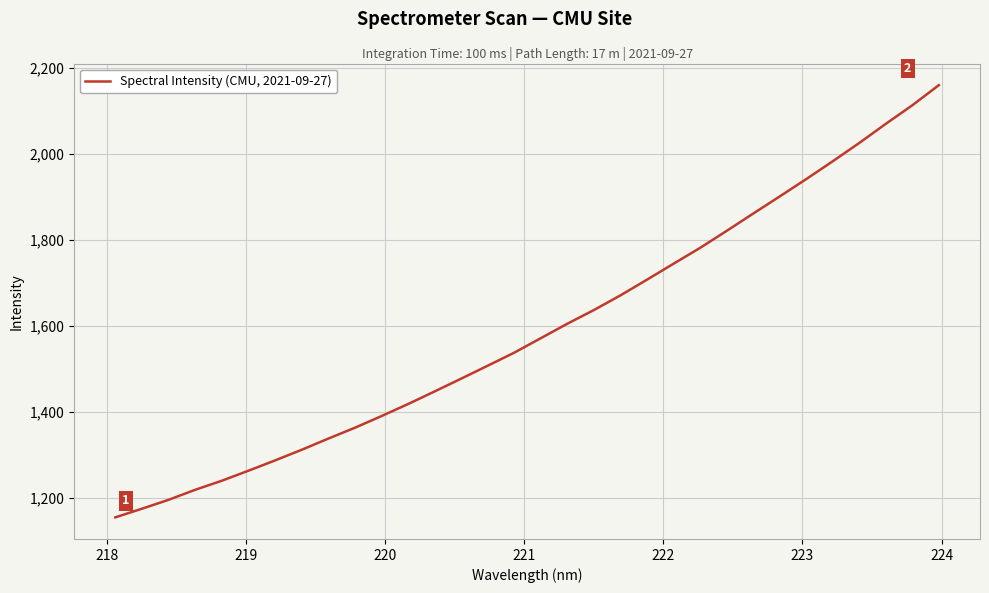

What is the greatest value displayed?

2160.4